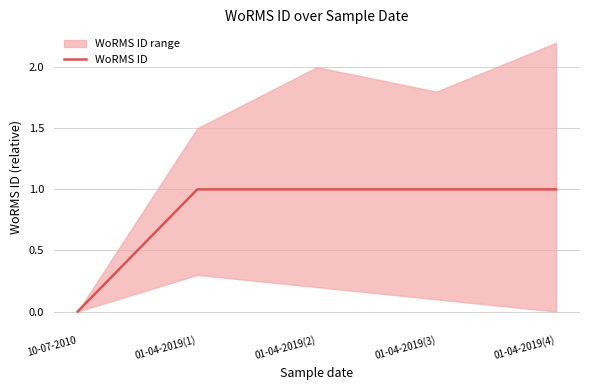

List the labels in order of value, smallest first.

10-07-2010, 01-04-2019(1), 01-04-2019(2), 01-04-2019(3), 01-04-2019(4)